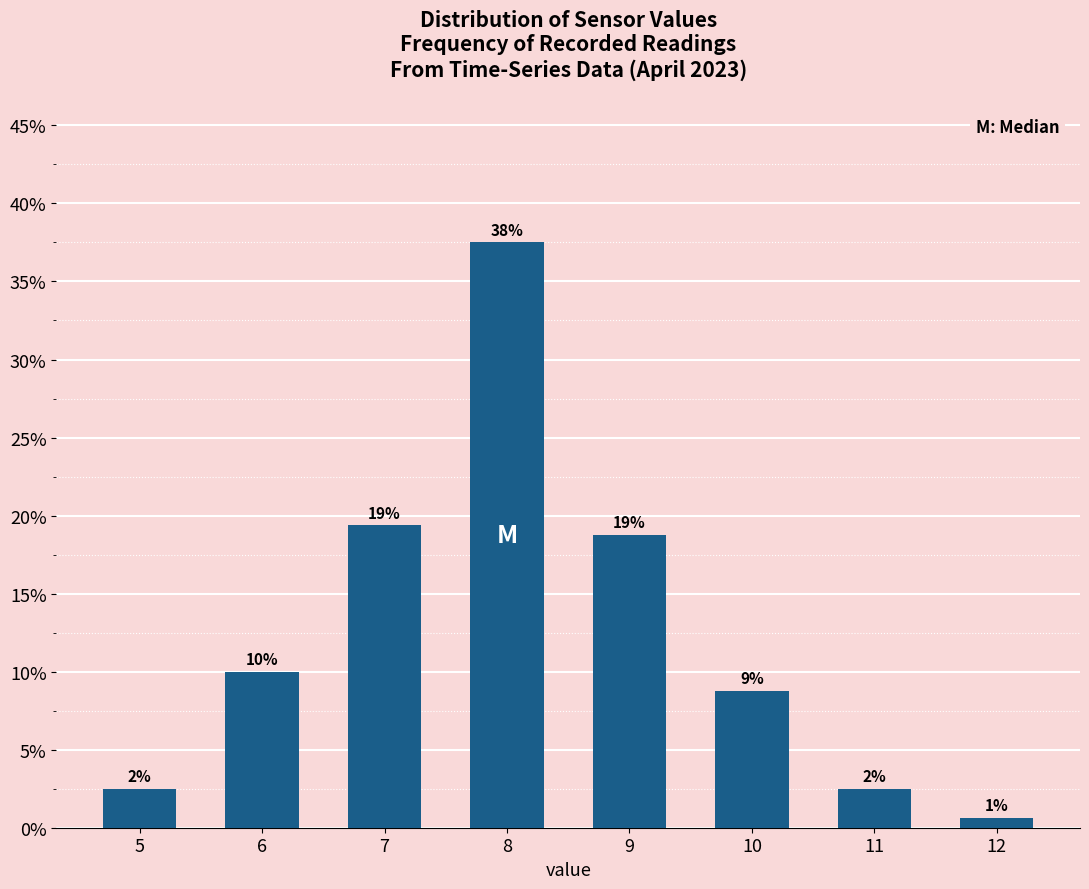

Does the chart contain any negative values?

No